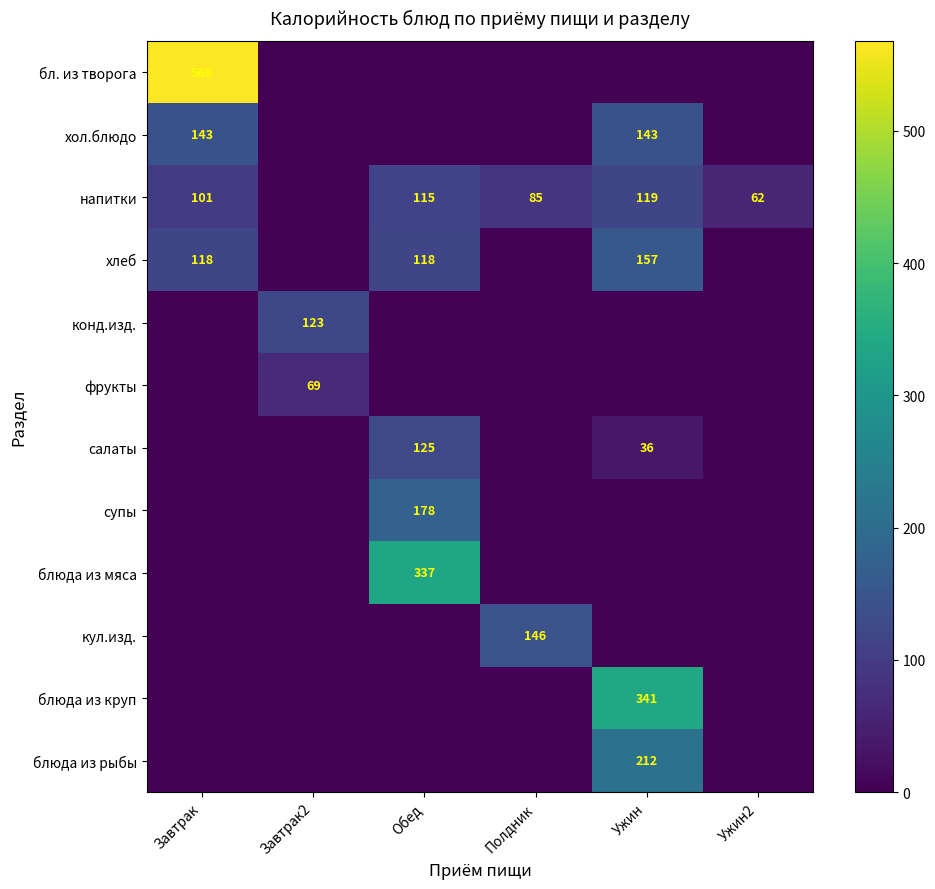

How many categories are shown in the chart?

6